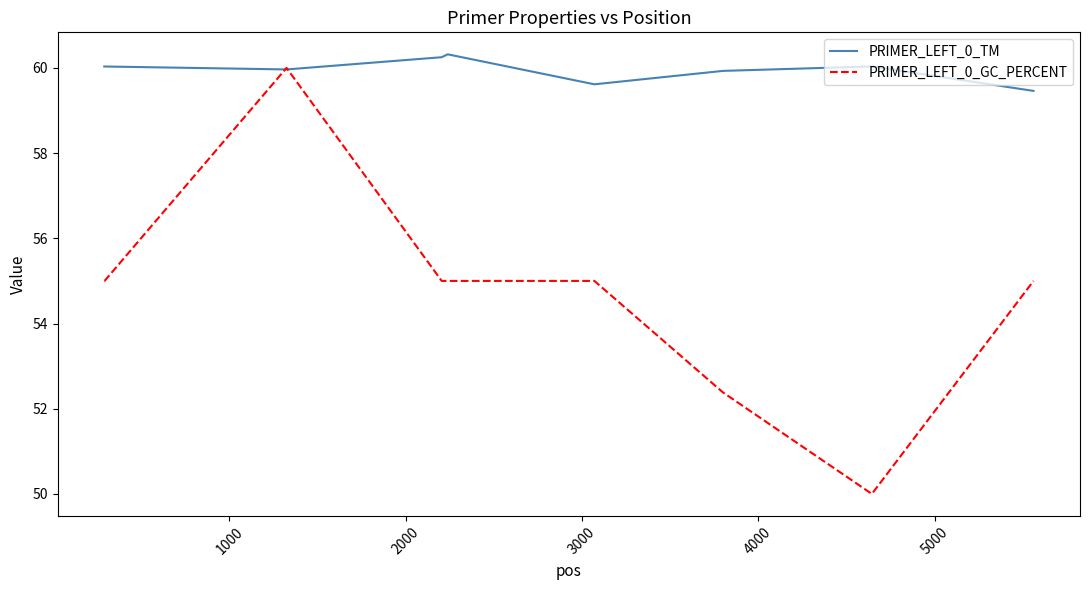

Which series has the largest total across all categories?

PRIMER_LEFT_0_TM